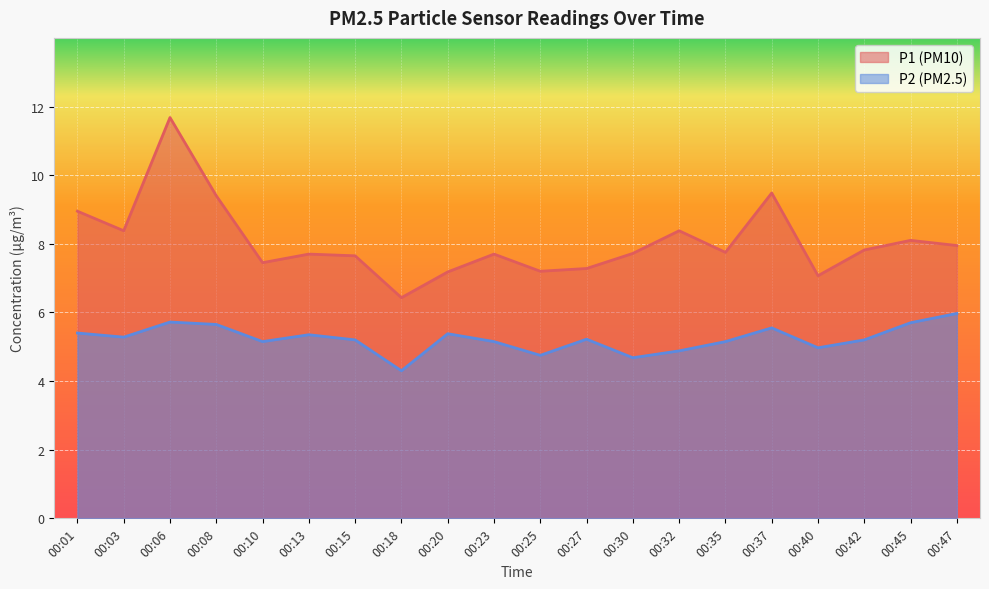

Rank the series by their average value, from highest to lowest.

P1 (PM10), P2 (PM2.5)